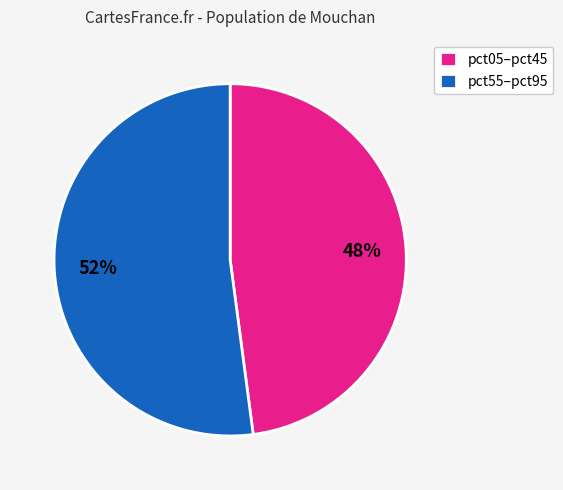

Count the number of slices in the pie.

2